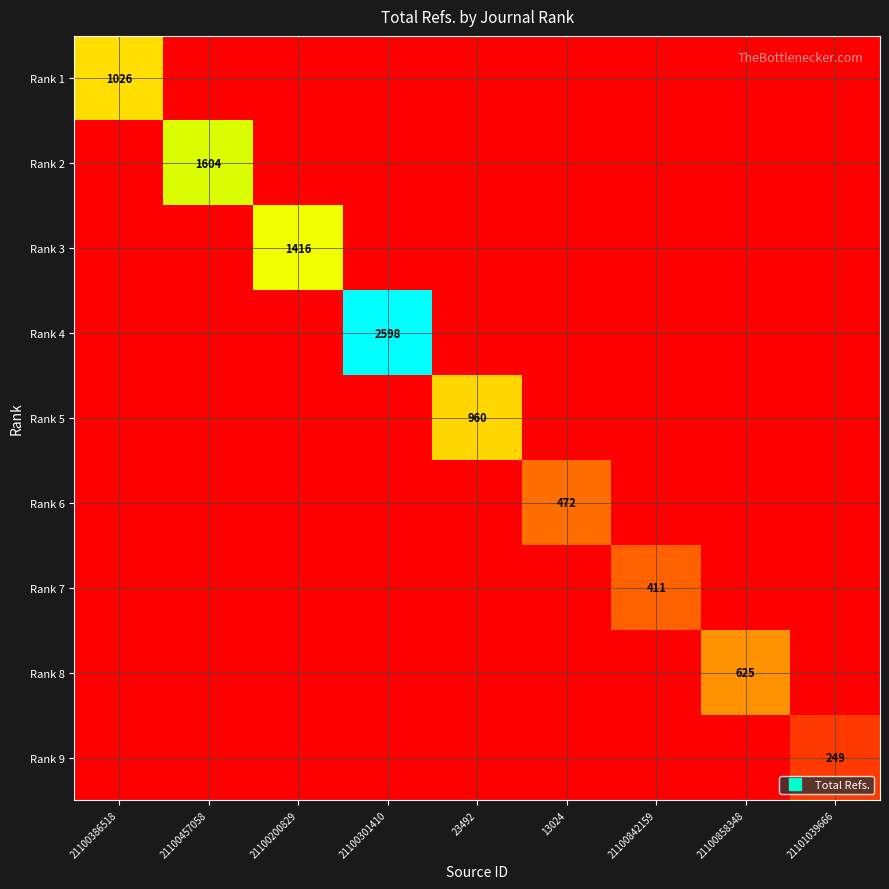

Which series has the largest range (max minus min)?

Rank 4